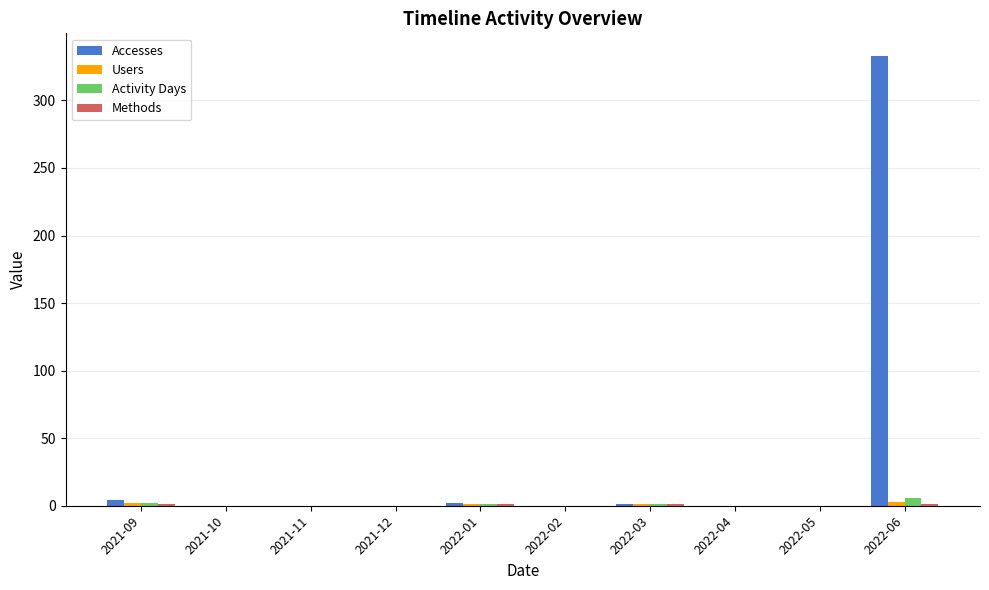

How many data points in Accesses are above 0?

4